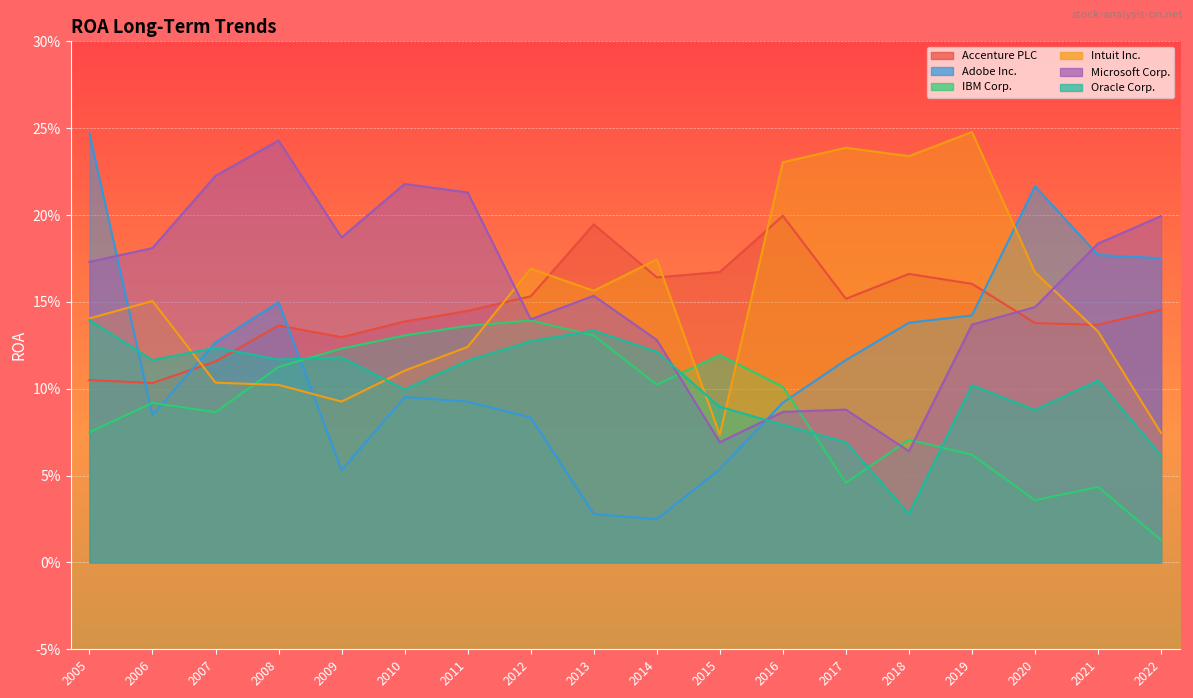

What is the approximate value of Accenture PLC at 2009?

0.1